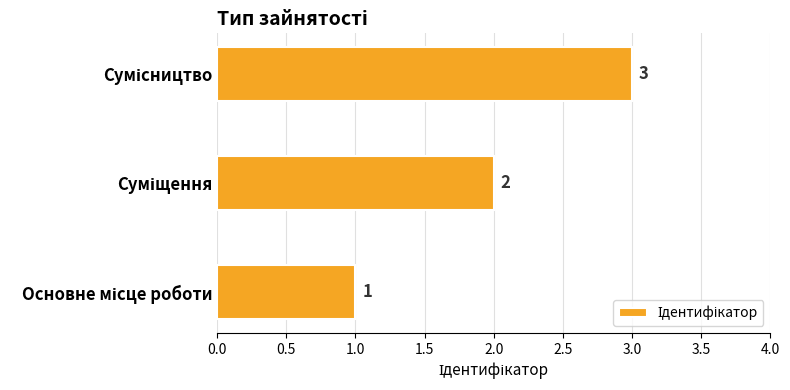

Count the values in the range 1 to 3.

3